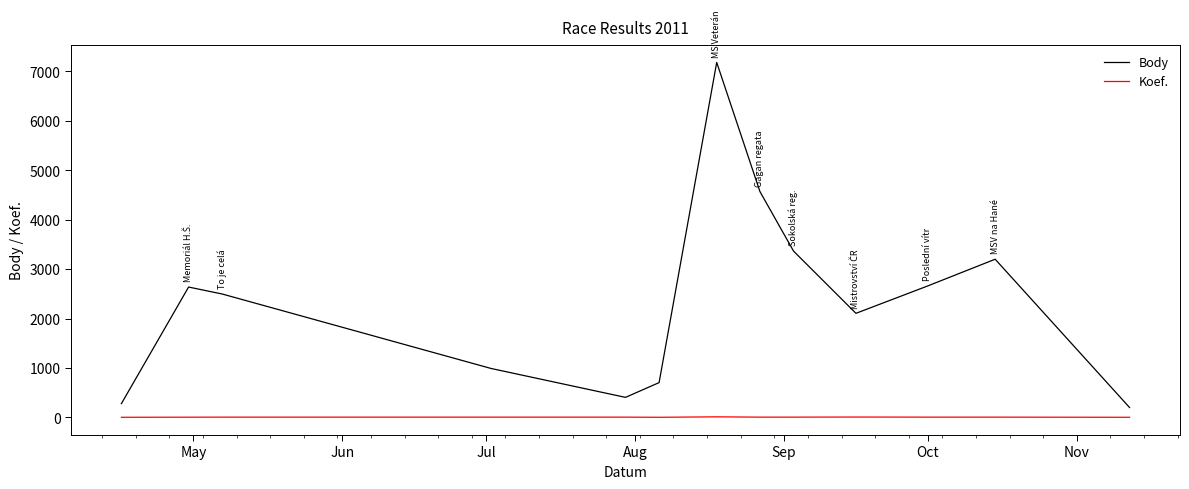

List the series in order of their overall mean, highest first.

Body, Koef.